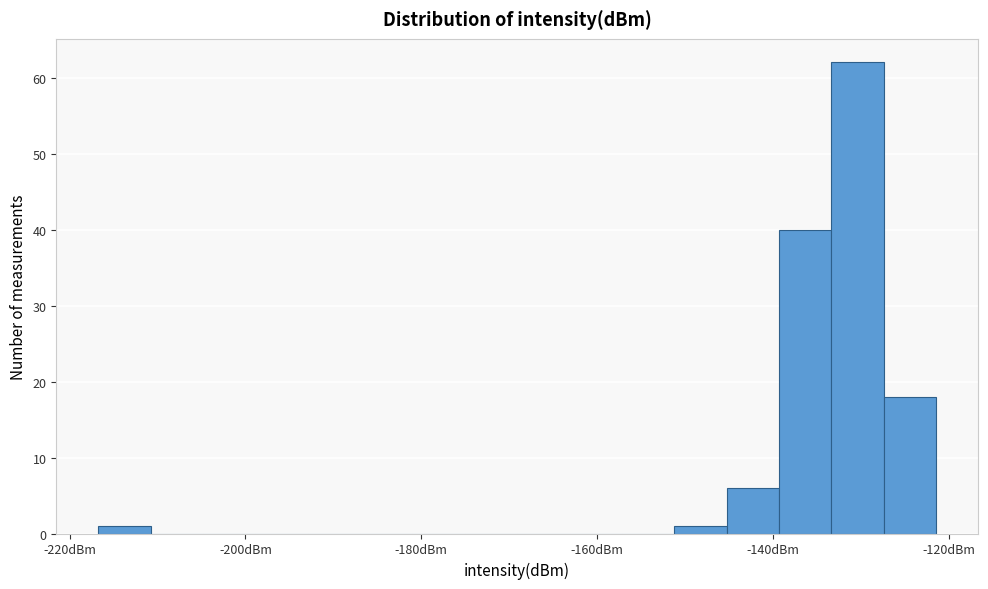

Read against the x-axis, roughly where is the centre of the tallest bar?

-130